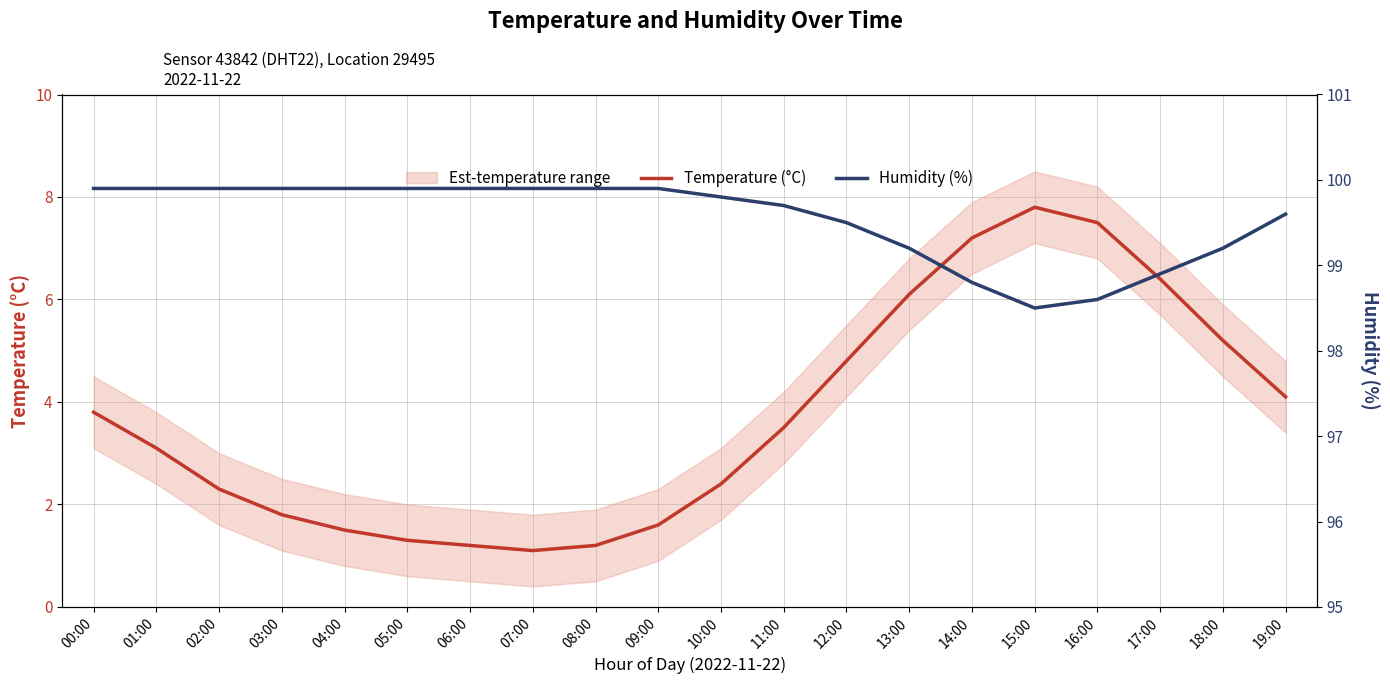

Where is Humidity (%) nearest to the value 99?

17:00